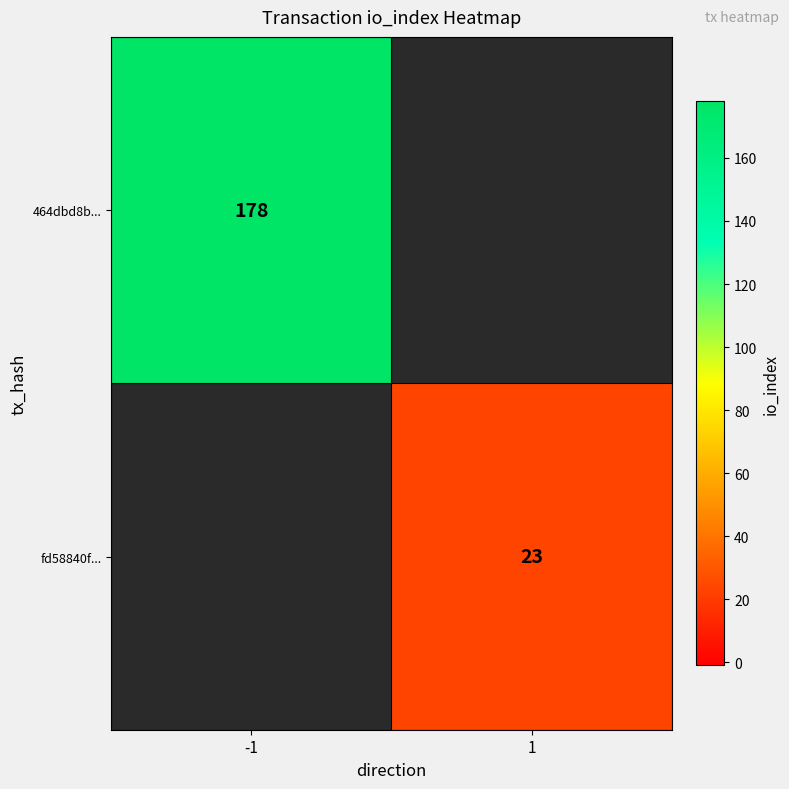

Is the value of 464dbd8b... at -1 greater than the value of fd58840f... at 1?

Yes